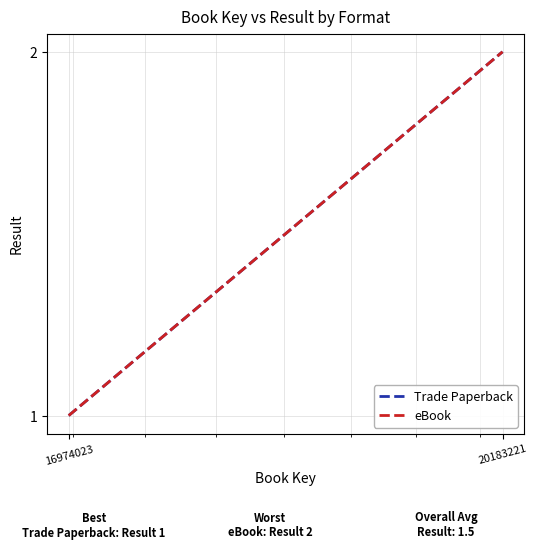

What is the minimum value for eBook?

1